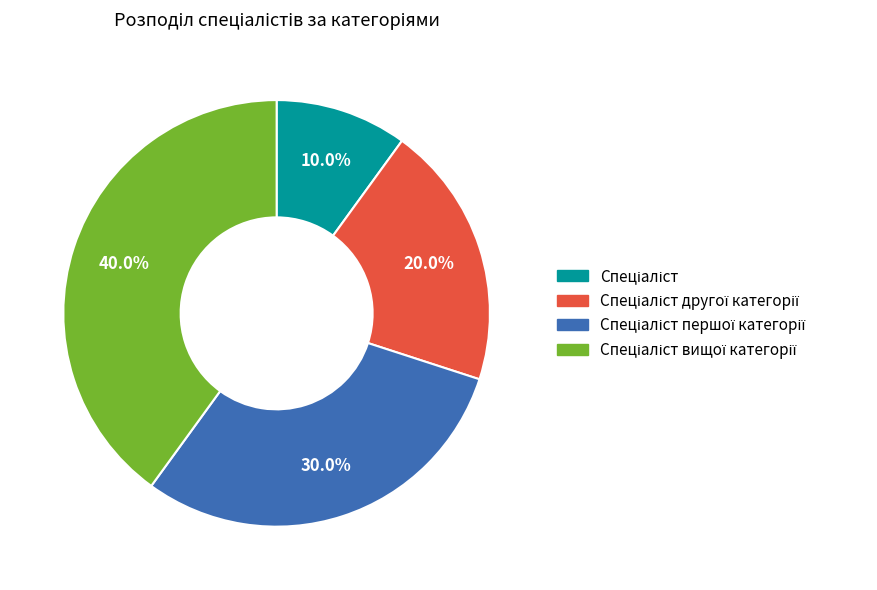

How many slices are in this pie chart?

4